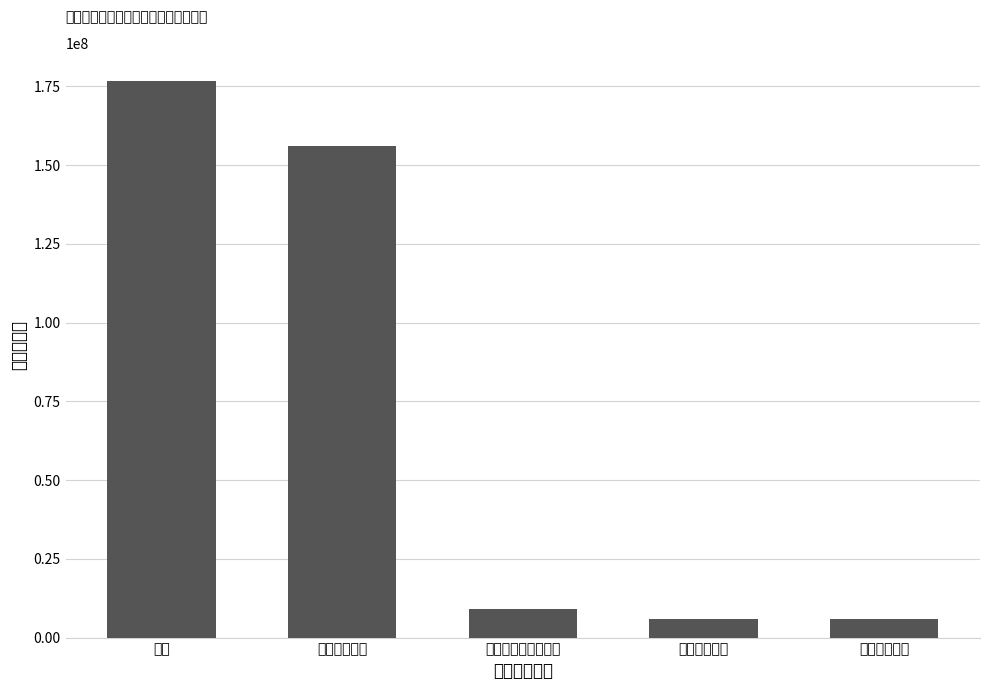

List the labels in order of value, smallest first.

卫生健康支出, 住房保障支出, 社会保障和就业支出, 公共安全支出, 合计